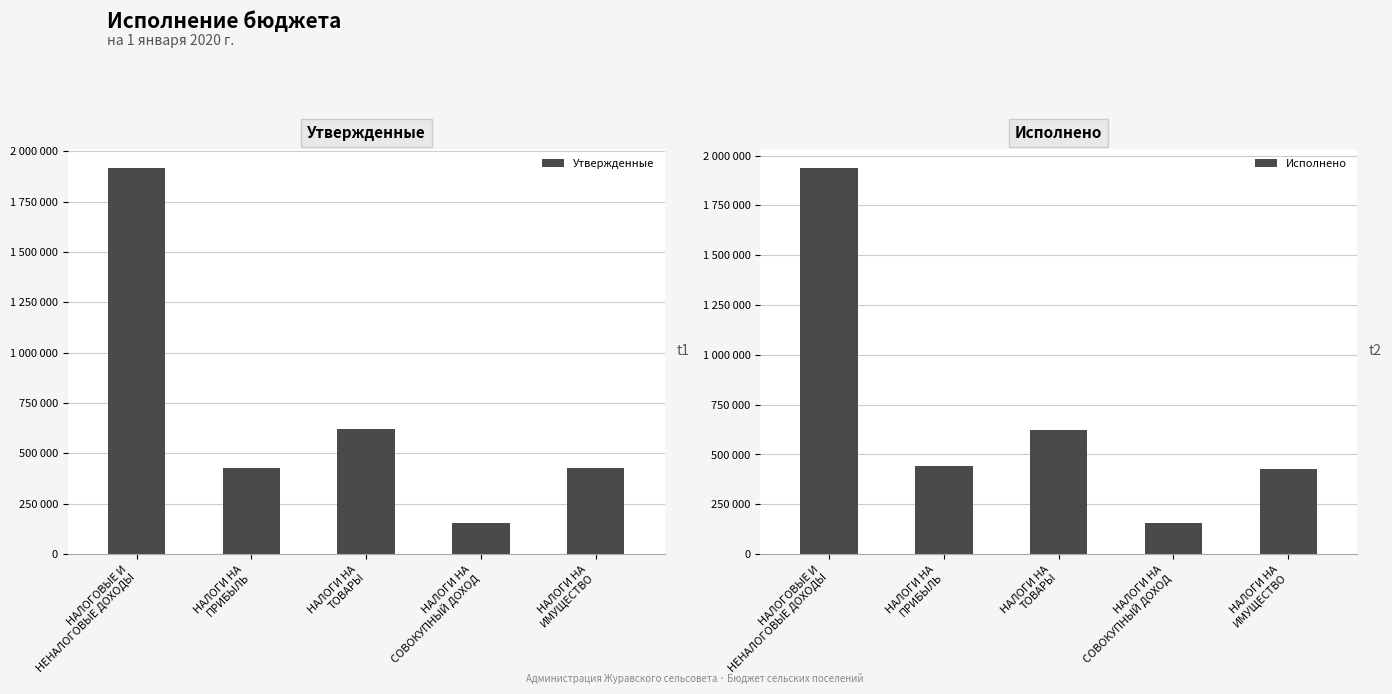

What is the difference between the second highest and second lowest values in the Исполнено series?

194396.6